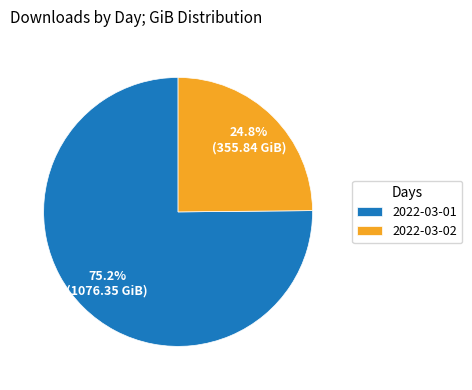

What is the largest slice in the pie chart?

2022-03-01